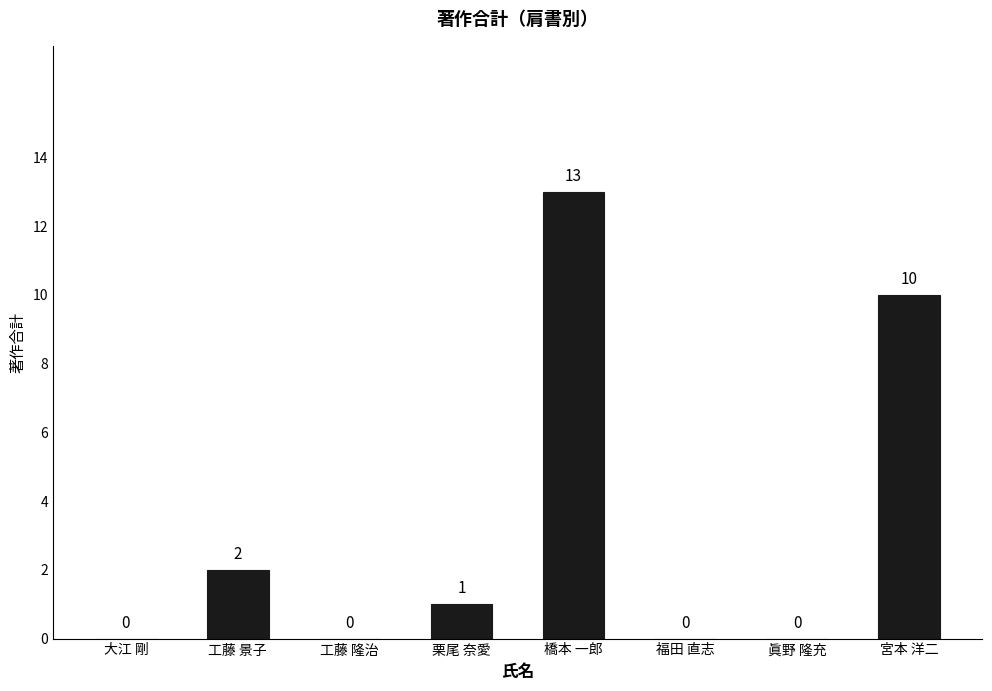

What is the greatest value displayed?

13